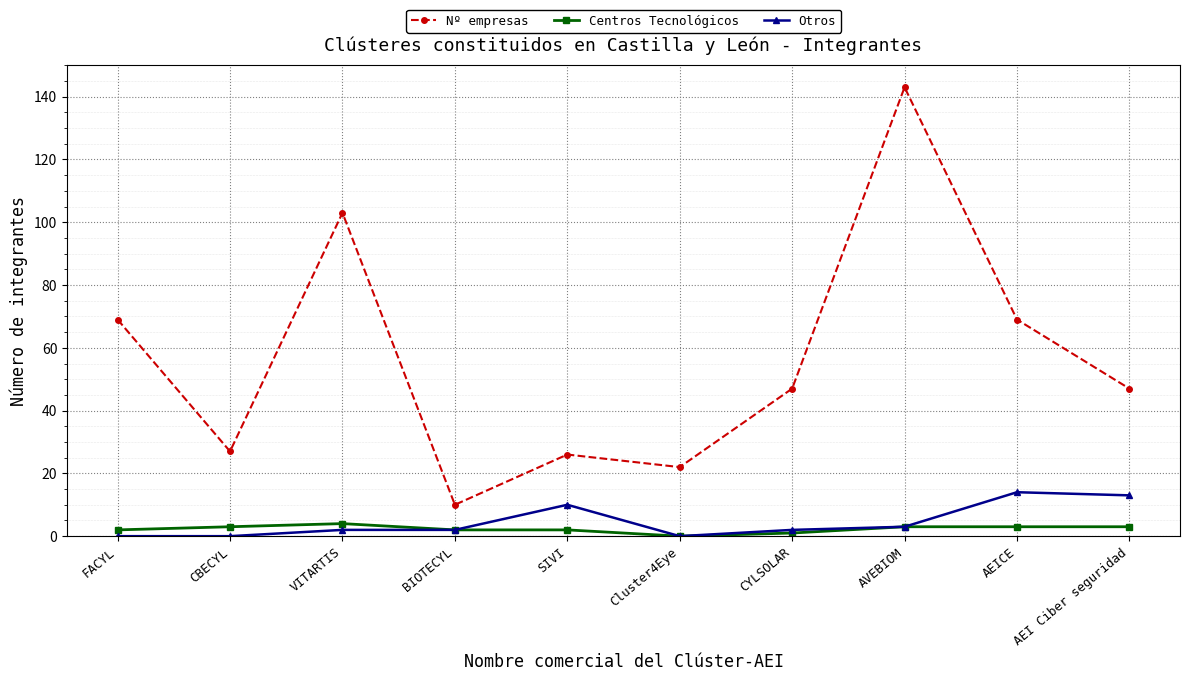

How many lines are shown in the chart?

3